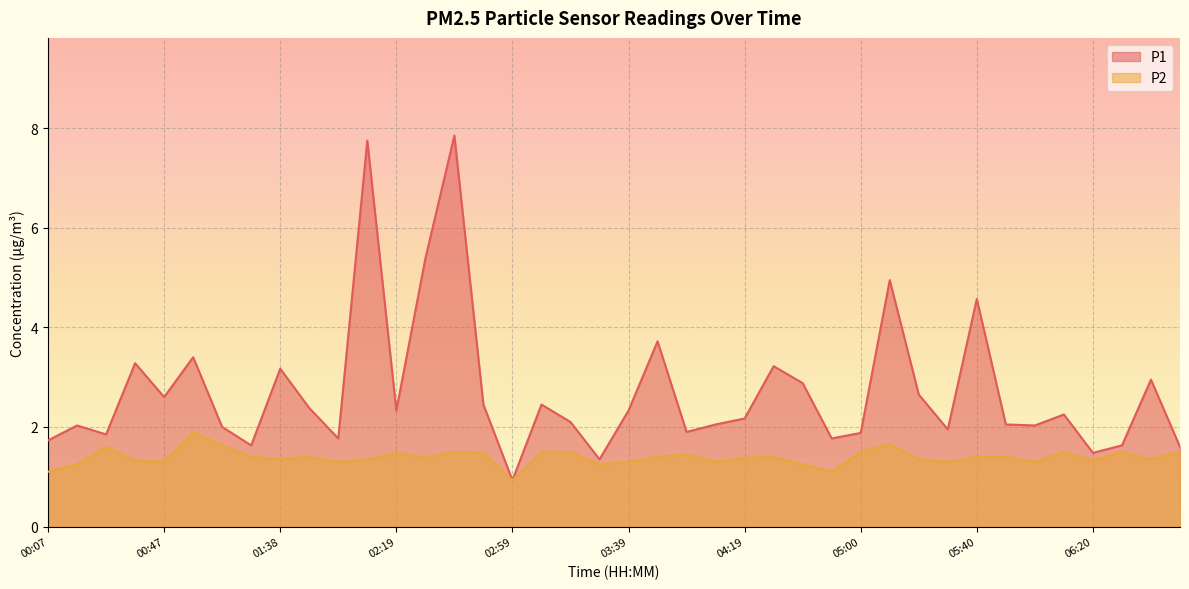

List the labels in order of P2 value, largest first.

00:57, 05:10, 01:07, 00:27, 02:39, 03:09, 03:19, 05:00, 06:10, 06:30, 06:50, 02:19, 02:49, 03:59, 01:18, 01:48, 03:49, 04:29, 05:40, 05:50, 02:29, 04:19, 01:38, 02:08, 05:20, 06:40, 00:37, 06:20, 00:47, 01:58, 03:39, 04:09, 05:30, 06:00, 00:17, 03:29, 04:40, 00:07, 04:50, 02:59